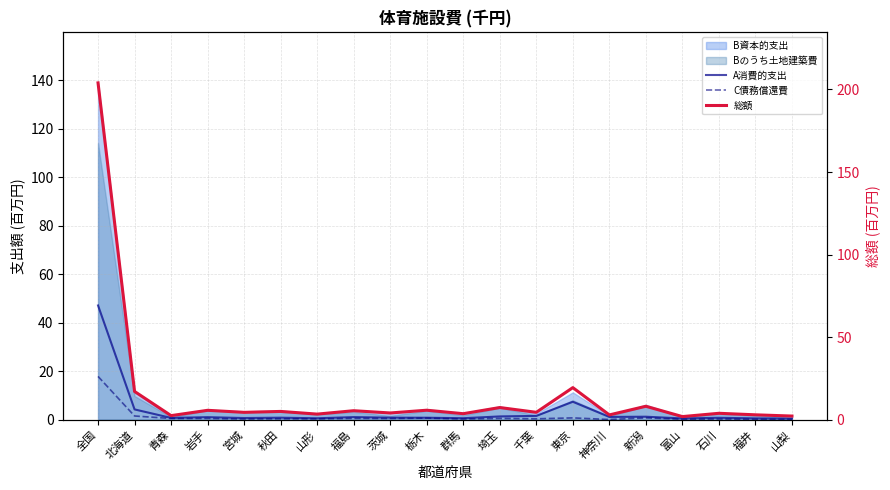

At which label does C債務償還費 reach its peak?

全国